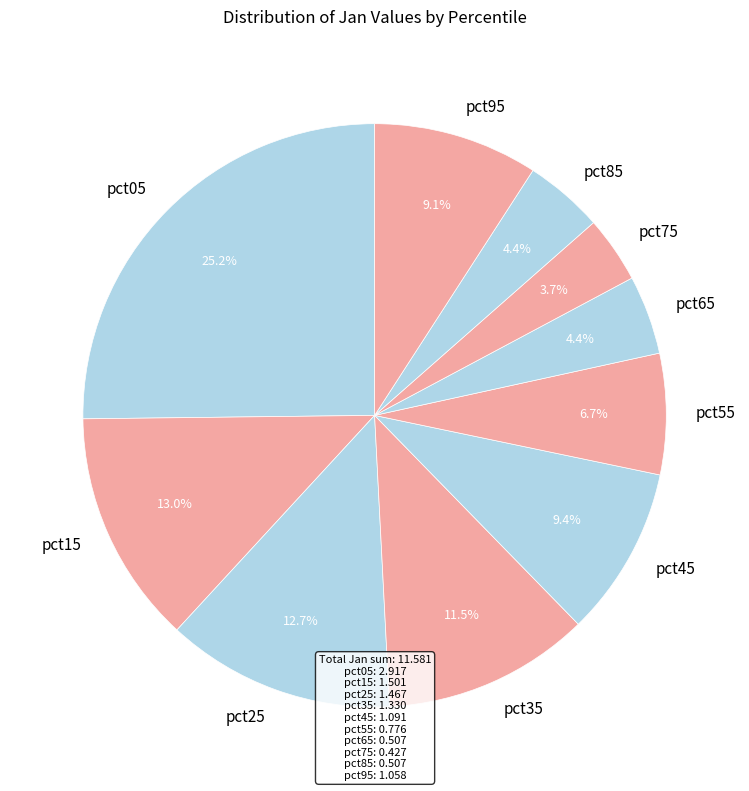

To the nearest percent, what is the average slice percentage?

10%